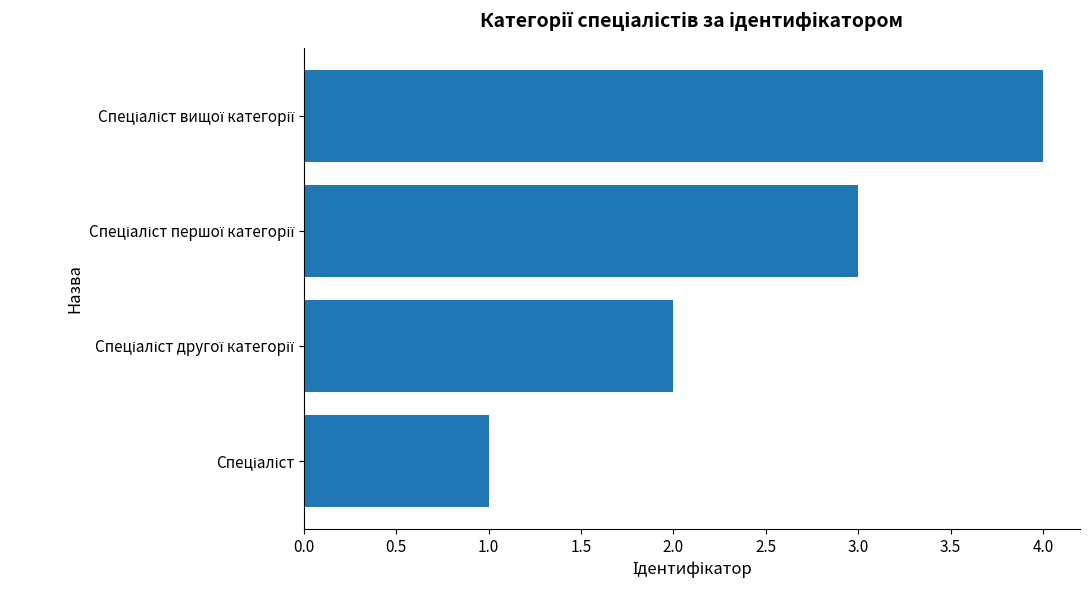

What is the difference between the maximum and minimum values?

3